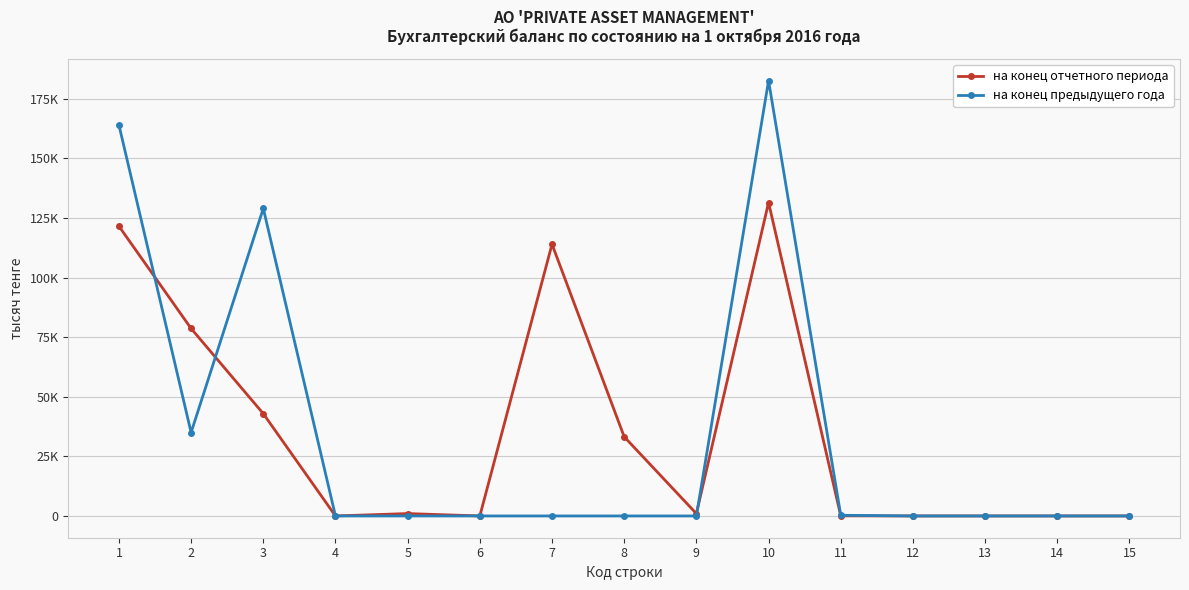

Is this an area chart (filled region under the line)?

No